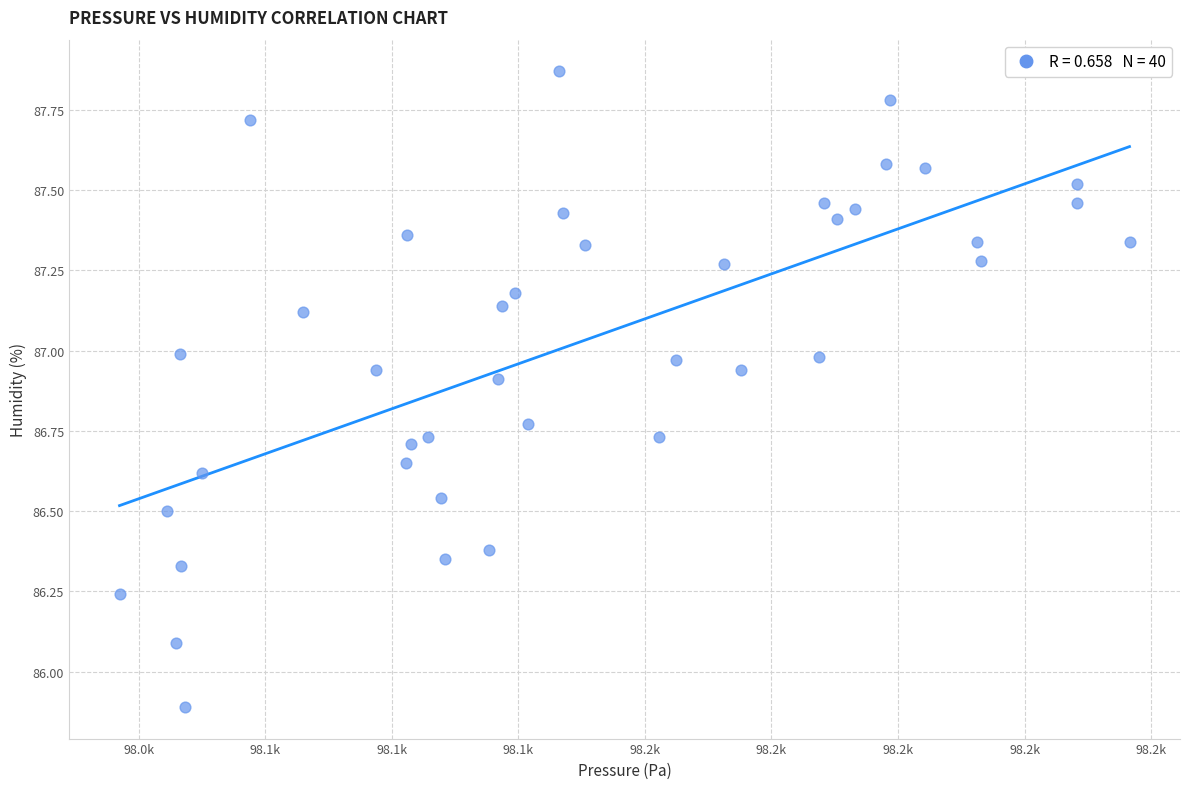

What is the range of Y values (max minus min)?

2.0